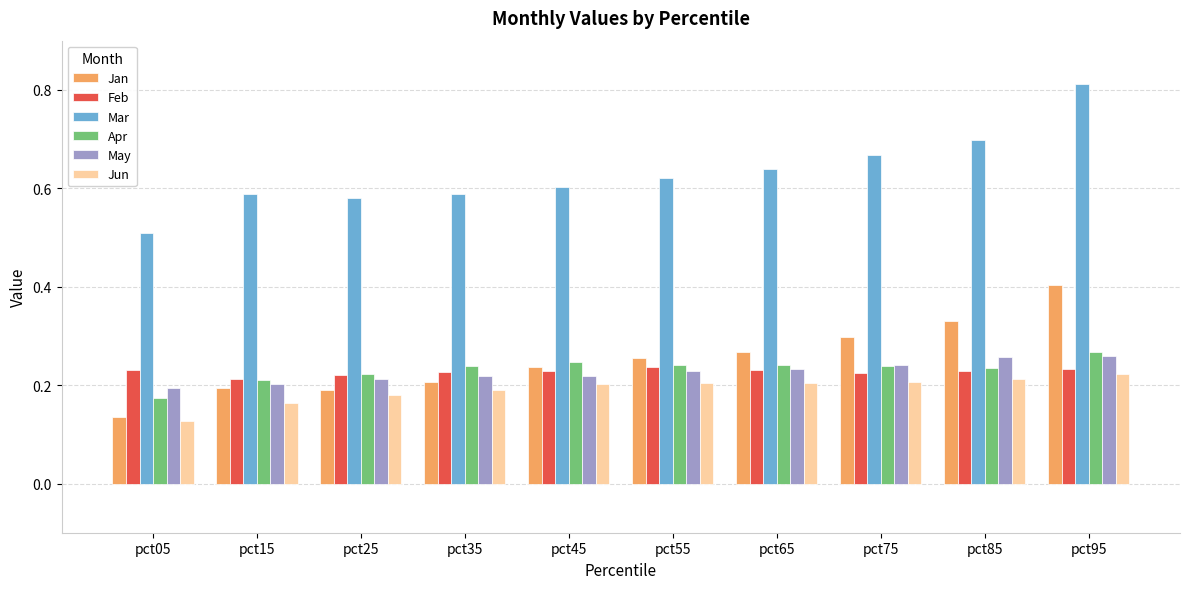

The value of Feb at pct35 is 0.2. True or false?

True